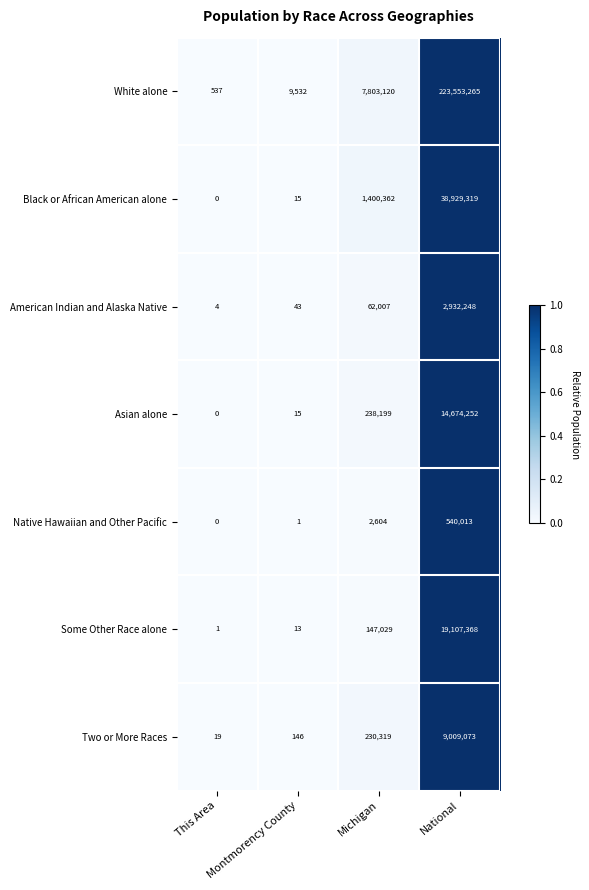

At which label is Black or African American alone closest to 19464659?

Michigan